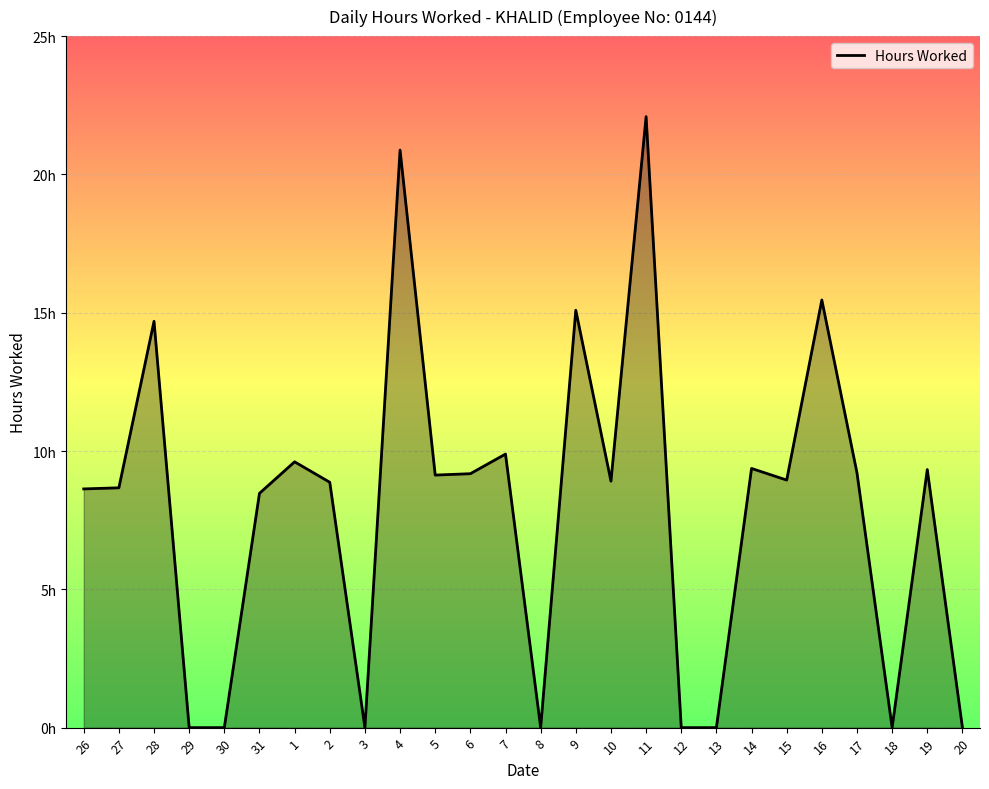

Does the chart have visible grid lines?

Yes